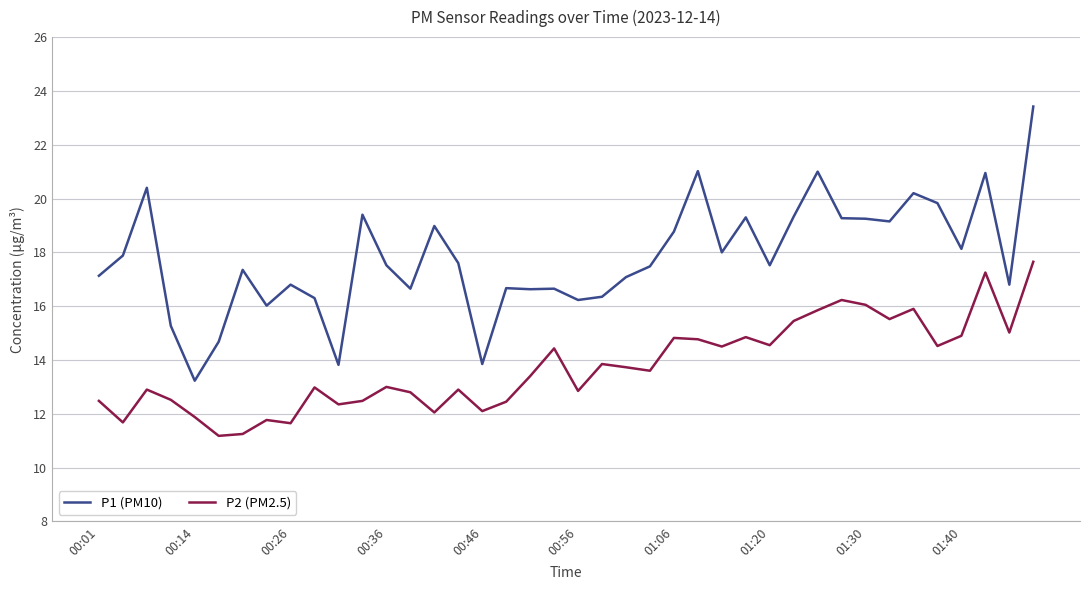

What is the greatest value displayed?

23.4